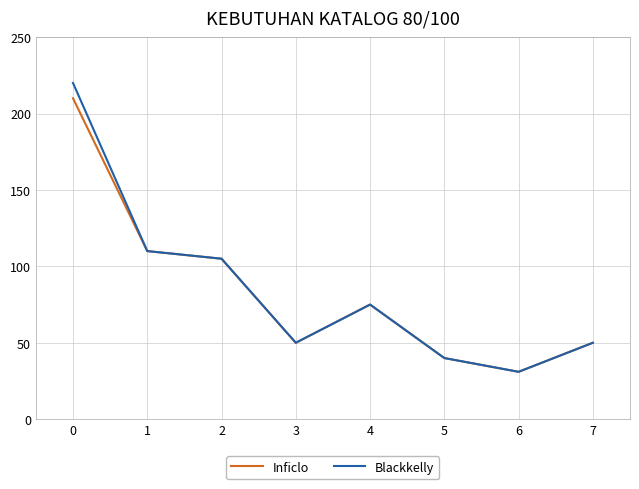

What is the highest value of the Blackkelly series?

220